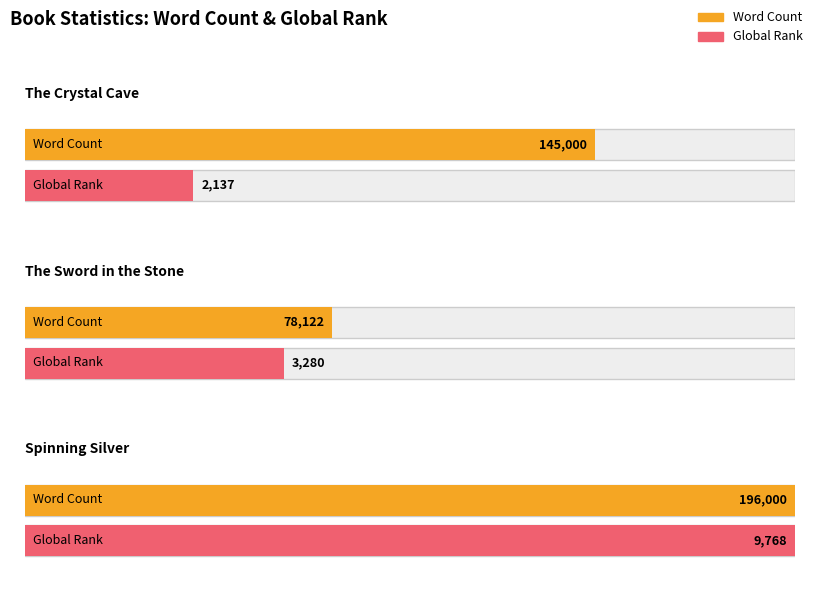

How many data points in Global Rank are less than 3280?

1